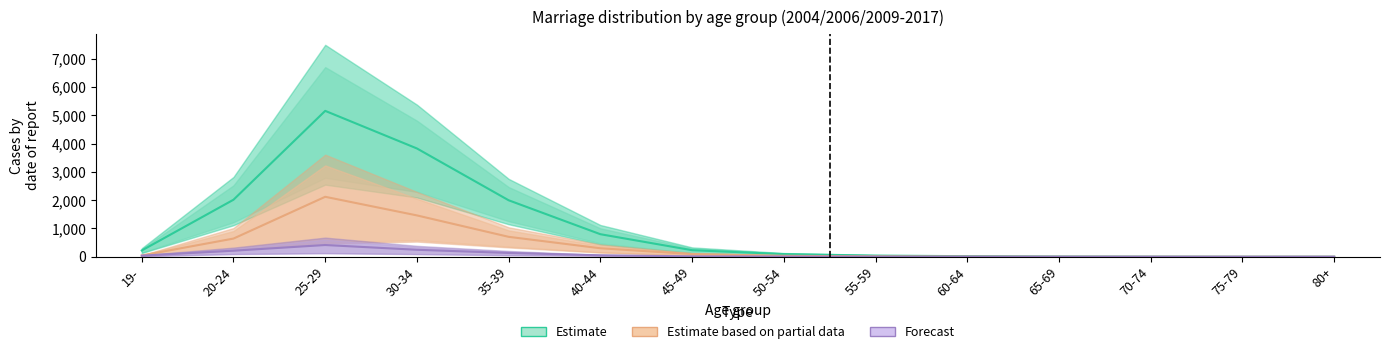

What is the label of the 4th point from the right?

65-69